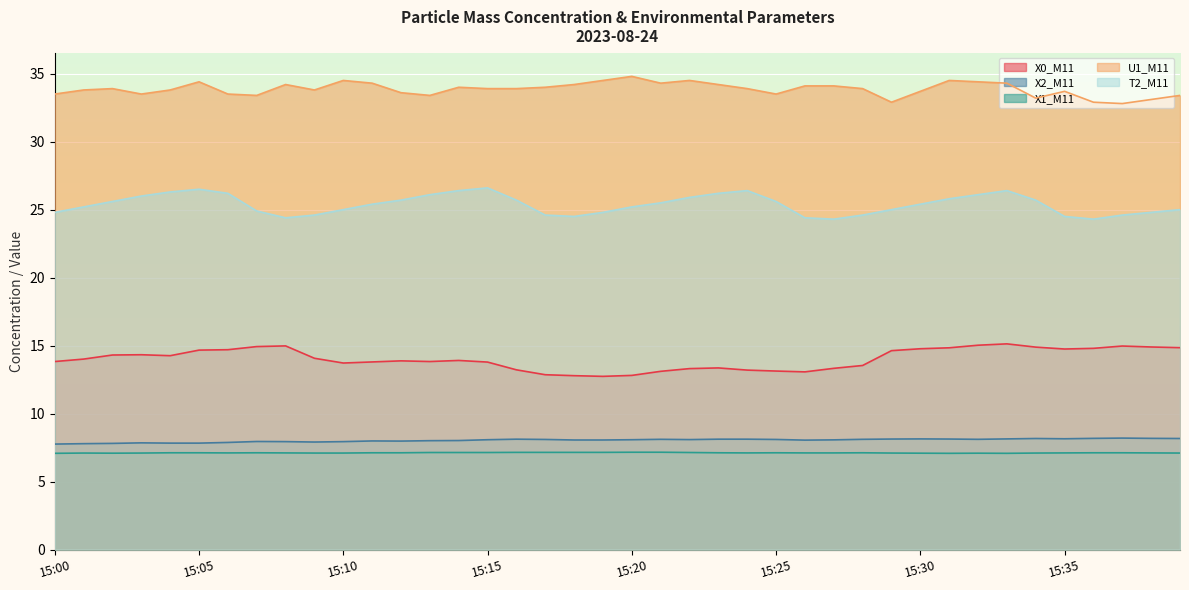

Which series has the largest total across all categories?

U1_M11